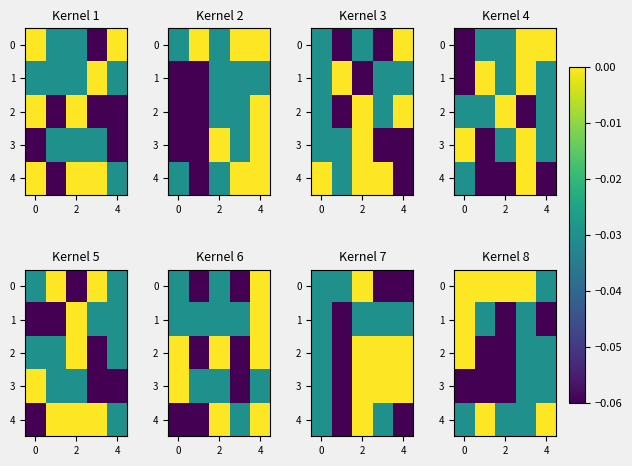

At 0, list the series in order from smallest to largest.

row_2, row_3, row_1, row_0, row_4